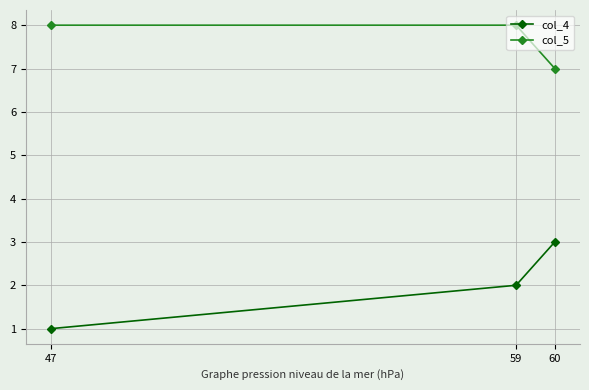

What is the value of the col_5 point at the 1st from the left?

8